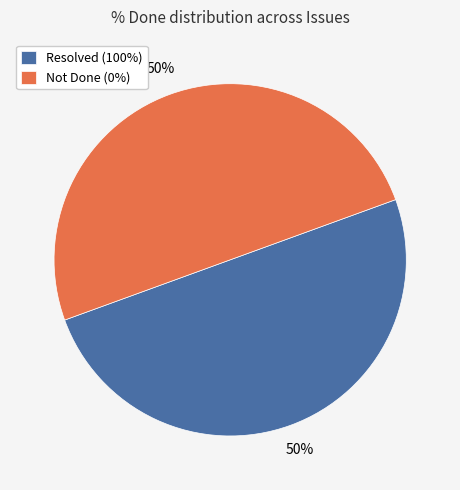

To the nearest percent, what is the average slice percentage?

50%